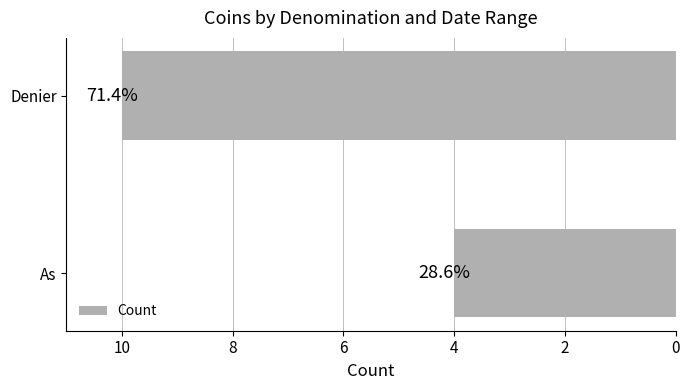

What is the smallest value displayed?

4